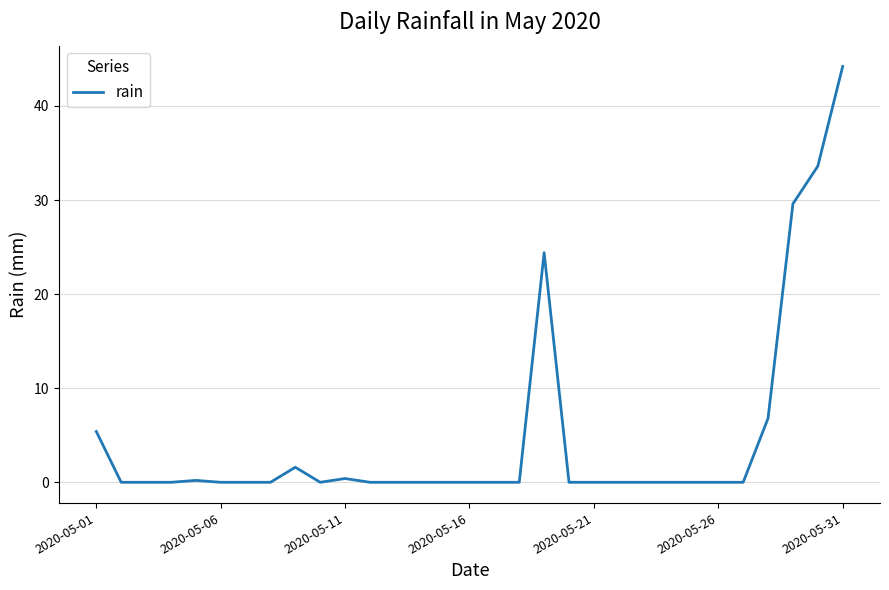

What is the maximum value shown in the chart?

44.2